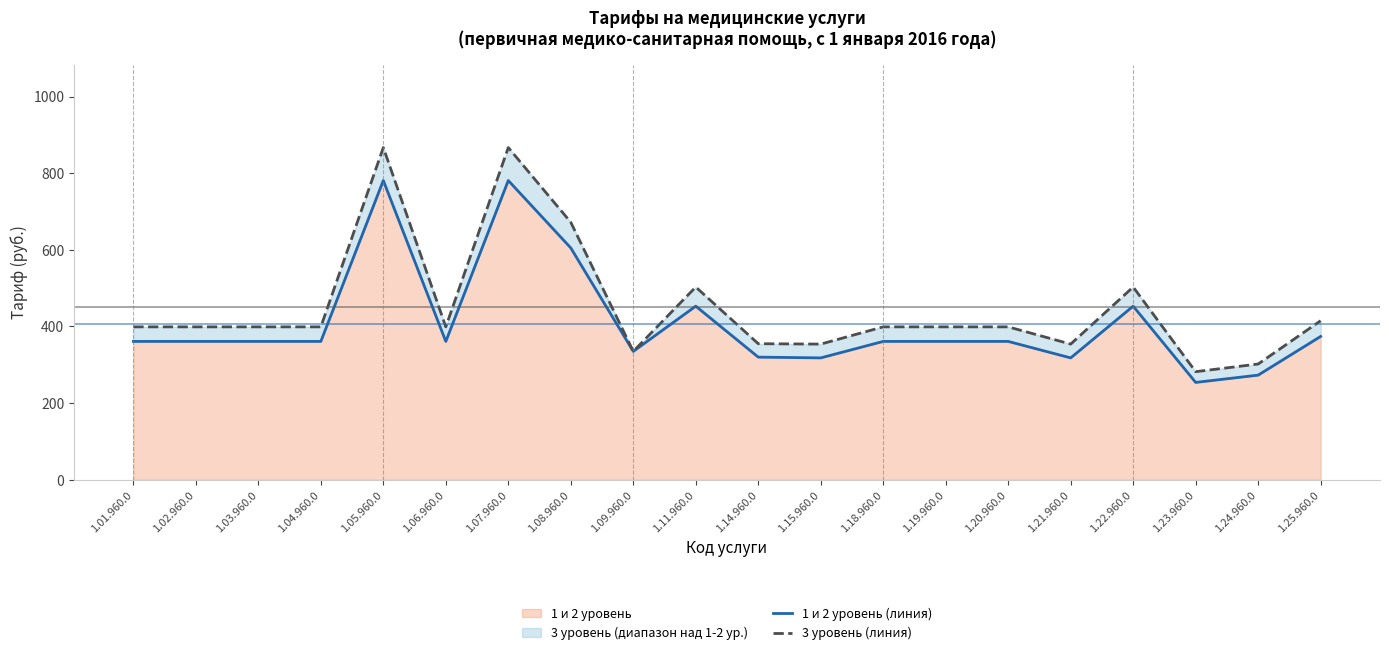

Is it true that 1 и 2 уровень (линия) equals 77 at 1.09.960.0?

False